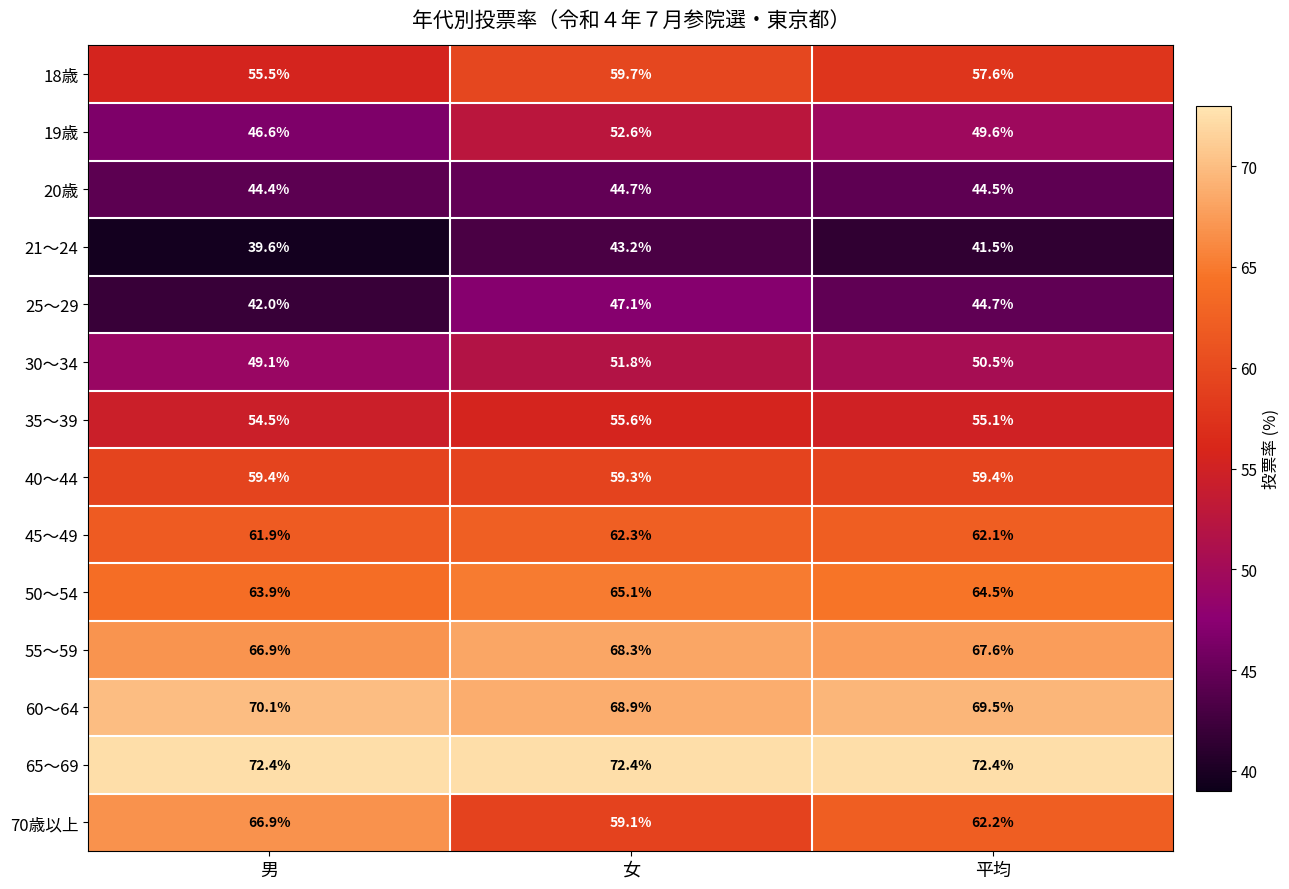

Is it true that 21～24 equals 43.2 at 女?

True